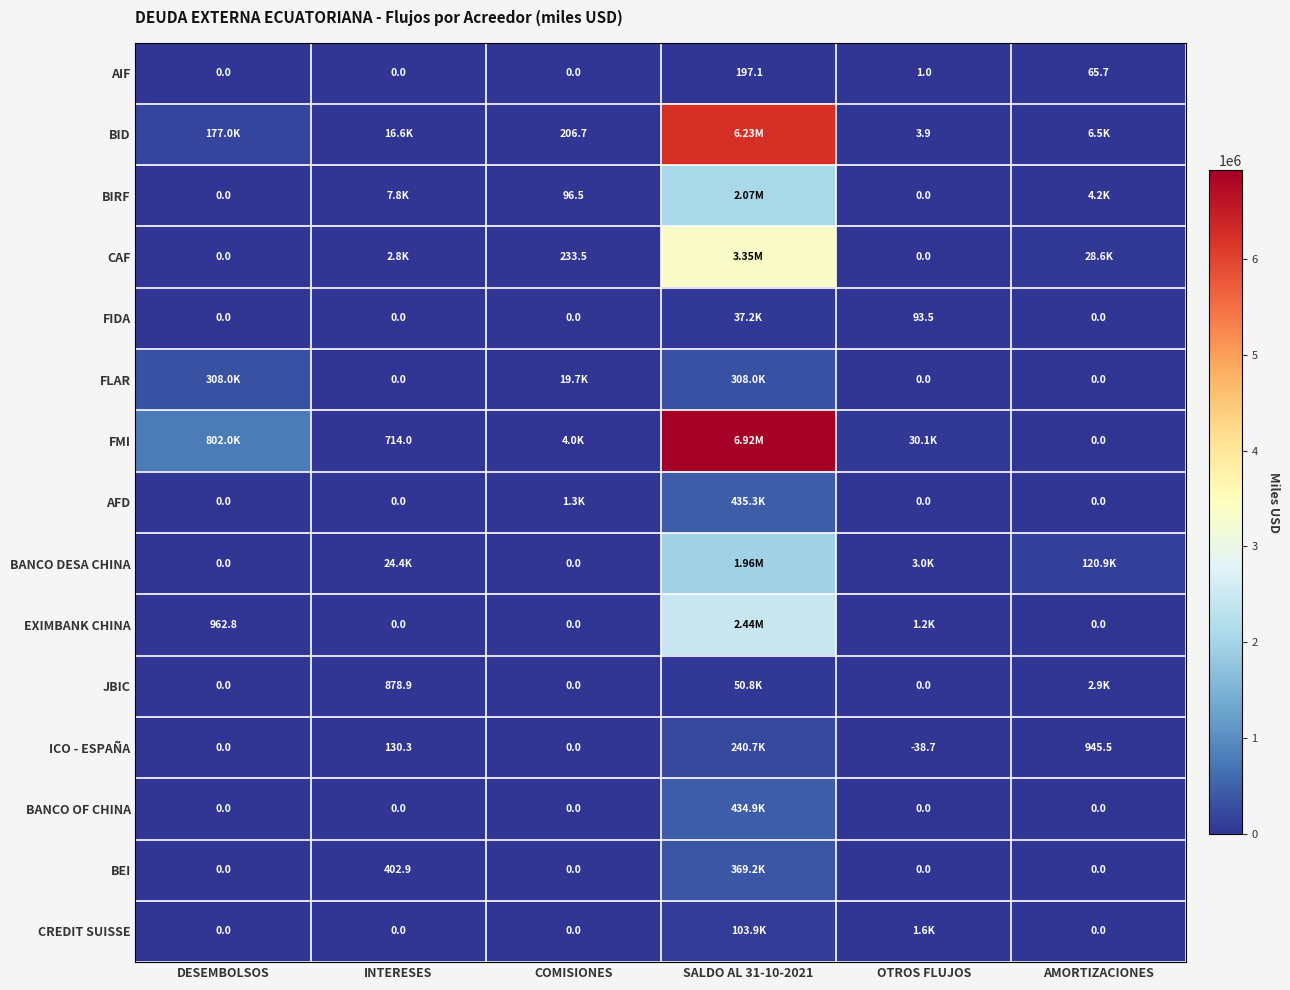

How many values in the AIF series are below 1?

3